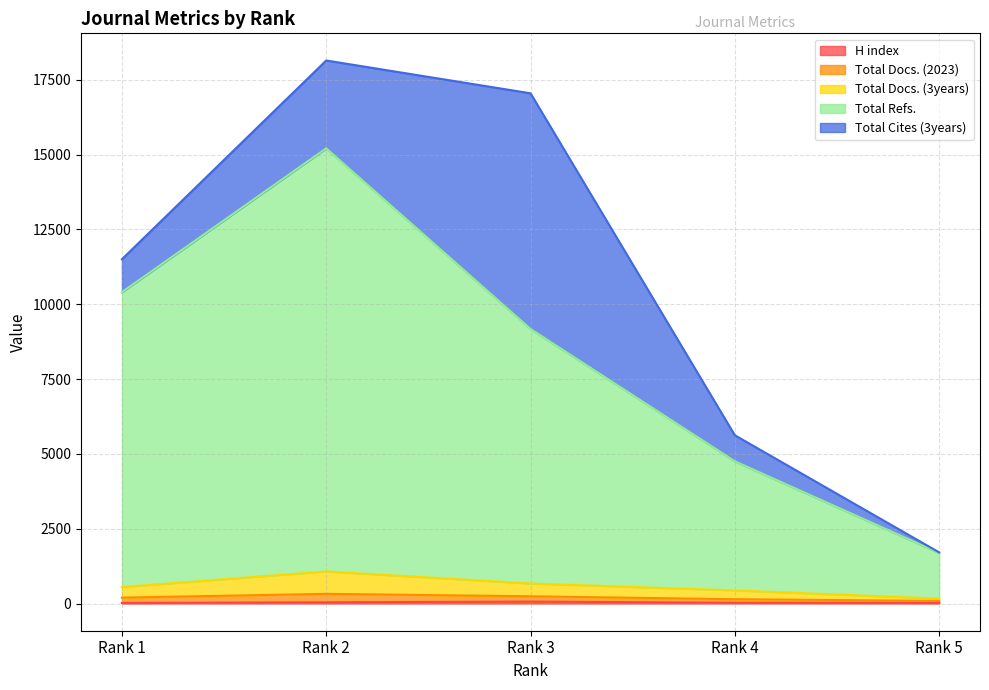

At which category does H index reach its first local peak?

Rank 3